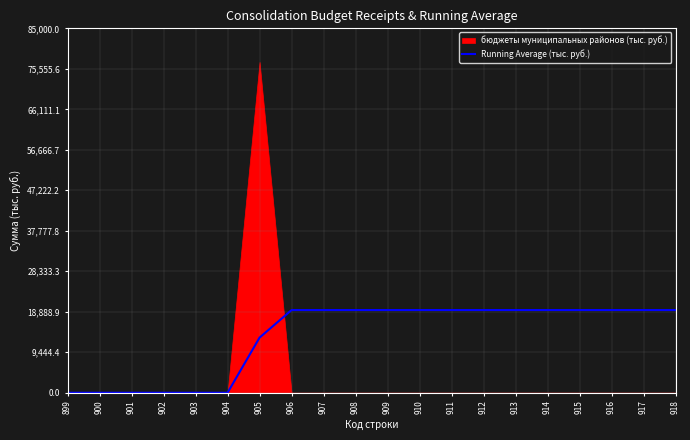

How many lines are shown in the chart?

1